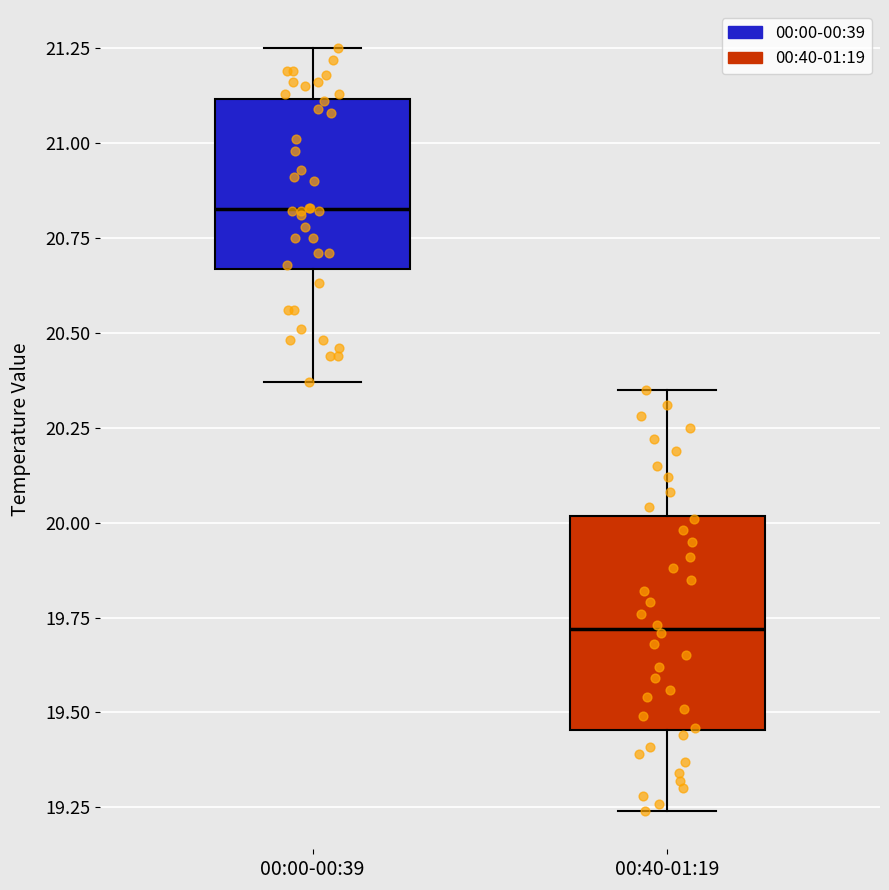

Reading left to right, read every box against the y-axis: the position of its median line, the range the box covers, and the ends of its whiskers. The values are not printed on the chart, so give them approximately, as read against the axis.

00:00-00:39: median 20.85, box 20.65 to 21.10, whiskers 20.35 to 21.25
00:40-01:19: median 19.70, box 19.45 to 20.00, whiskers 19.25 to 20.35